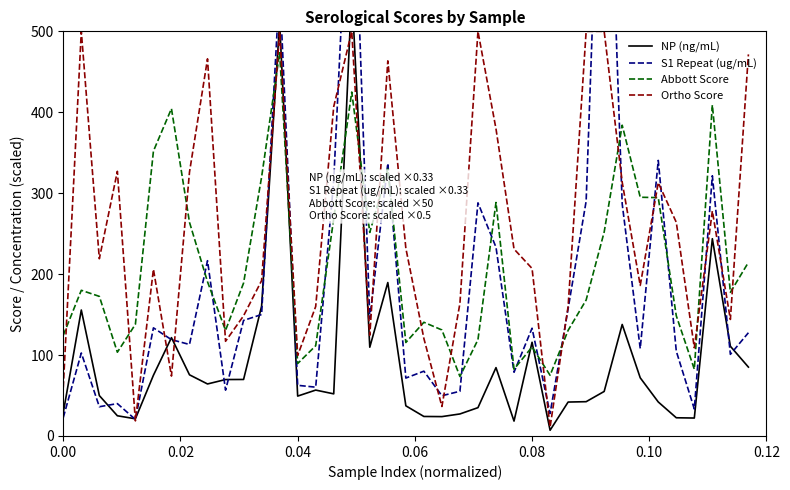

Reading left to right, transcribe all the data shown in this chart.

NP (ng/mL): 28.9	155.6	49.9	25.0	21.2	75.0	121.5	75.6	64.3	69.7	69.8	160.4	511.3	49.3	56.7	52.0	550.3	109.7	189.6	37.3	24.1	23.9	27.2	35.0	84.5	18.4	115.8	7.1	41.9	42.4	55.0	137.8	71.9	42.0	22.5	22.2	243.8	110.8	85.1
S1 Repeat (ug/mL): 22.8	102.5	36.1	40.0	20.4	133.6	119.0	113.1	216.6	56.6	142.8	150.1	557.4	62.6	60.3	315.8	778.1	144.9	336.8	71.6	80.1	49.7	55.2	288.1	233.2	78.7	133.1	27.8	157.3	290.1	917.3	286.7	108.1	340.5	104.8	33.3	321.5	100.9	127.6
Abbott Score: 124.5	180.0	172.5	103.5	138.0	352.0	404.5	264.0	190.5	130.5	189.0	320.0	473.5	89.5	111.5	268.5	425.0	251.5	330.0	115.5	140.5	131.0	73.5	119.0	288.5	82.5	110.0	75.0	130.5	168.0	252.0	384.0	295.0	294.5	148.5	82.5	409.0	177.5	214.5
Ortho Score: 60.0	500.0	219.0	327.0	18.6	206.0	74.0	326.0	466.0	117.0	148.5	192.0	500.0	99.5	160.0	407.0	500.0	124.5	463.5	232.0	120.5	36.5	164.0	500.0	379.5	231.0	207.0	10.9	160.0	500.0	500.0	313.5	186.0	313.0	264.0	109.0	278.0	144.0	471.5